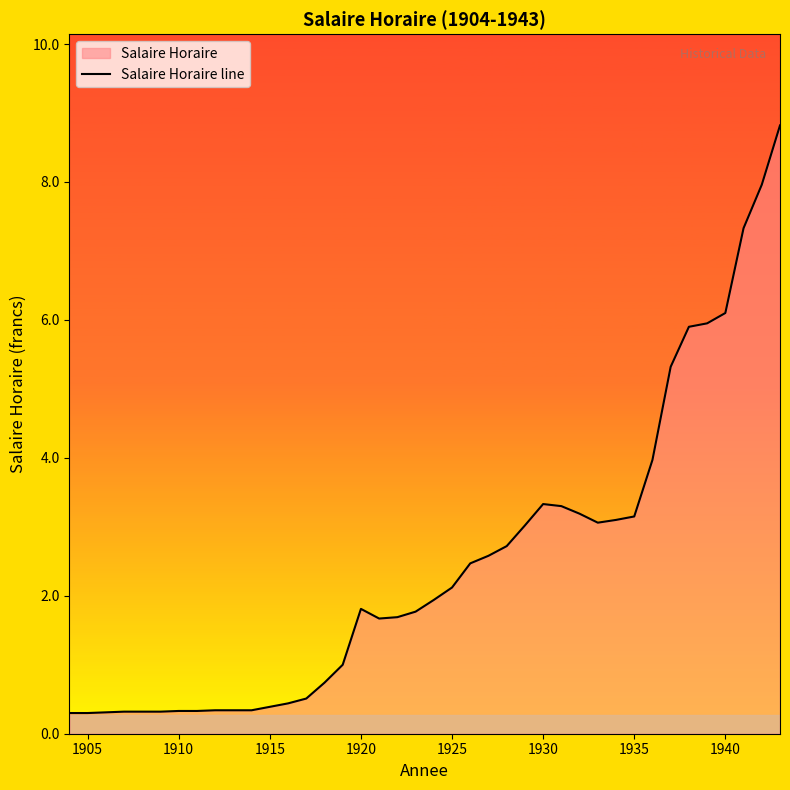

Reading left to right, what are all the values shown in this chart?

0.3	0.3	0.3	0.3	0.3	0.3	0.3	0.3	0.3	0.3	0.3	0.4	0.4	0.5	0.7	1.0	1.8	1.7	1.7	1.8	1.9	2.1	2.5	2.6	2.7	3.0	3.3	3.3	3.2	3.1	3.1	3.1	4.0	5.3	5.9	6.0	6.1	7.3	8.0	8.8